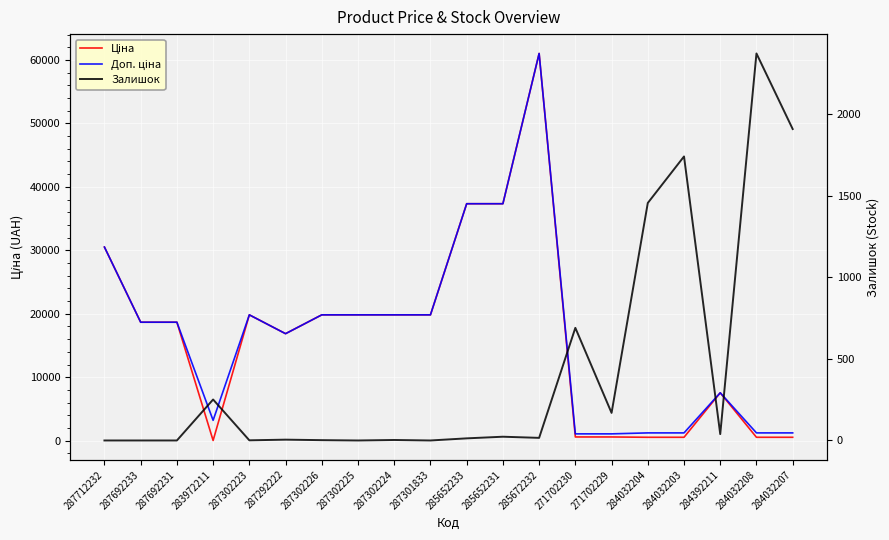

Reading left to right, transcribe all the data shown in this chart.

Ціна: 30512.3	18671.5	18671.5	32.0	19831.1	16863.2	19831.1	19831.1	19831.1	19831.1	37343.0	37343.0	61024.7	586.0	586.0	535.4	535.4	7545.9	535.4	535.4
Доп. ціна: 30512.3	18671.5	18671.5	3205.0	19831.1	16863.2	19831.1	19831.1	19831.1	19831.1	37343.0	37343.0	61024.7	1074.5	1074.5	1227.2	1227.2	7545.9	1227.2	1227.2
Залишок: 0.0	0.0	0.0	251.0	1.0	5.0	2.0	0.0	3.0	0.0	13.0	23.0	16.0	690.0	169.0	1455.0	1740.0	39.0	2371.0	1908.0